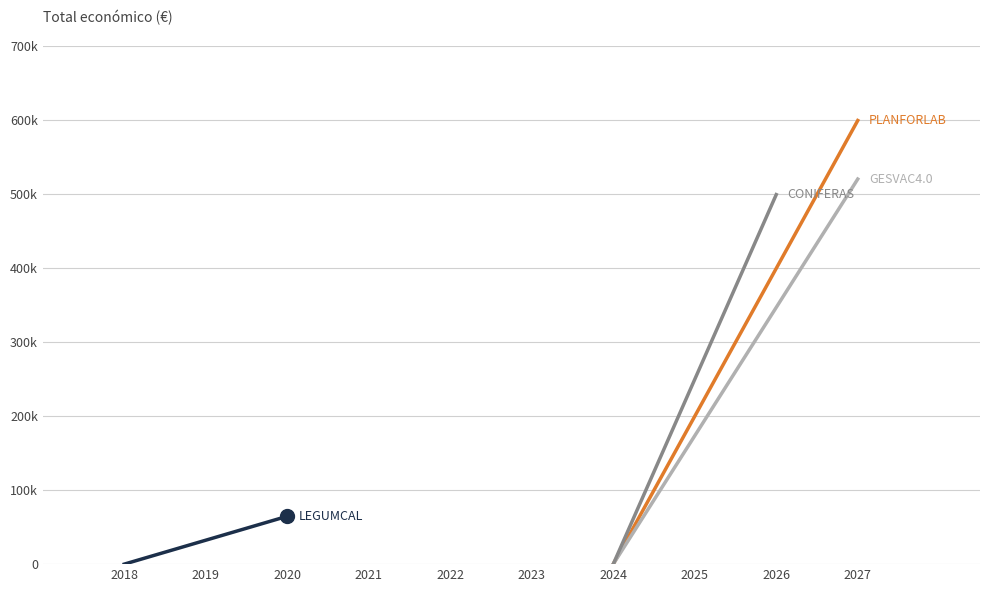

What are all the series names shown in the legend?

PLANFORLAB, GESVAC4.0, CONIFERAS, LEGUMCAL